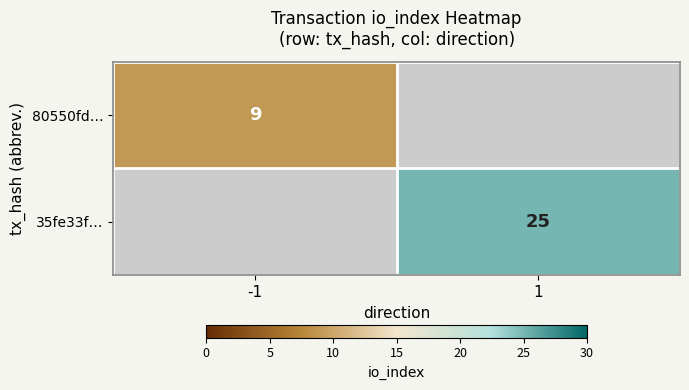

Which label corresponds to the largest value in the chart?

1